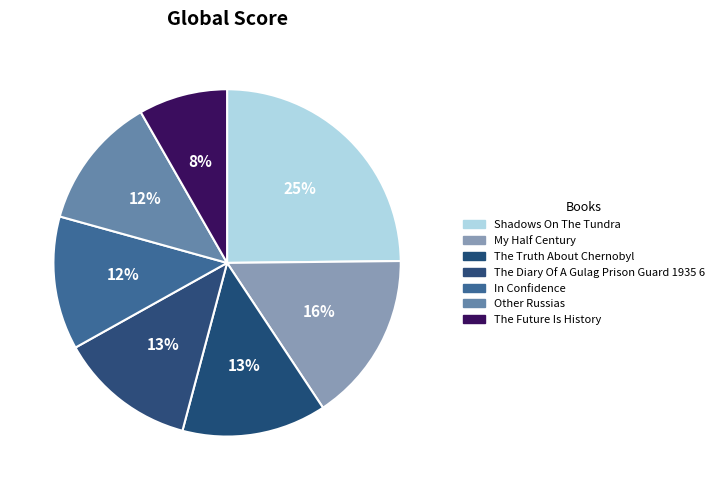

Does Shadows On The Tundra account for over 50% of the chart?

No